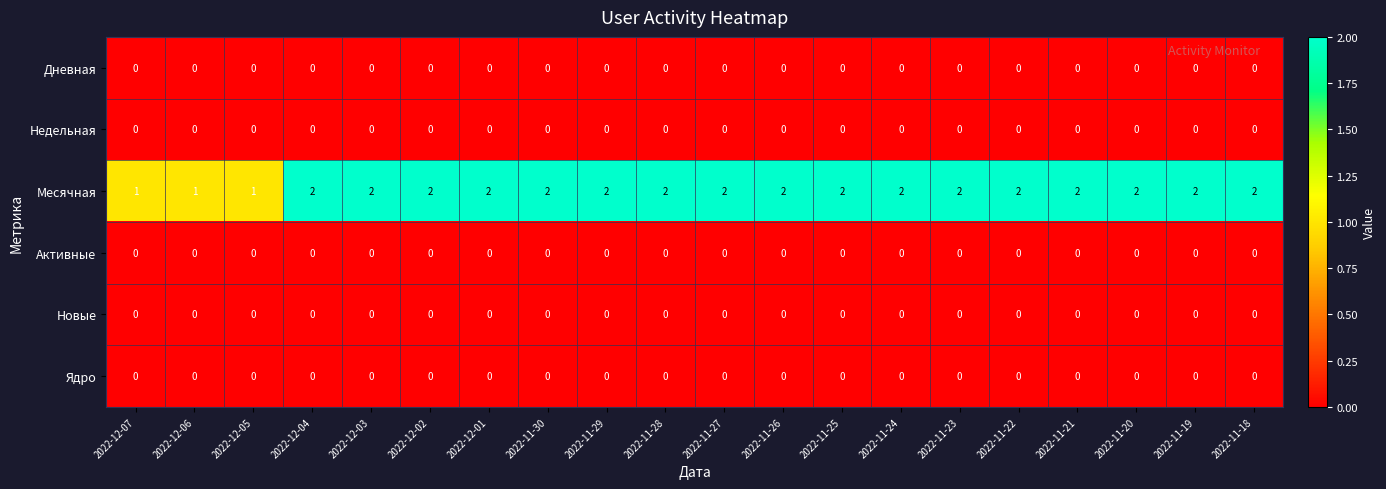

Which series changed the most between 2022-12-05 and 2022-12-03?

Месячная